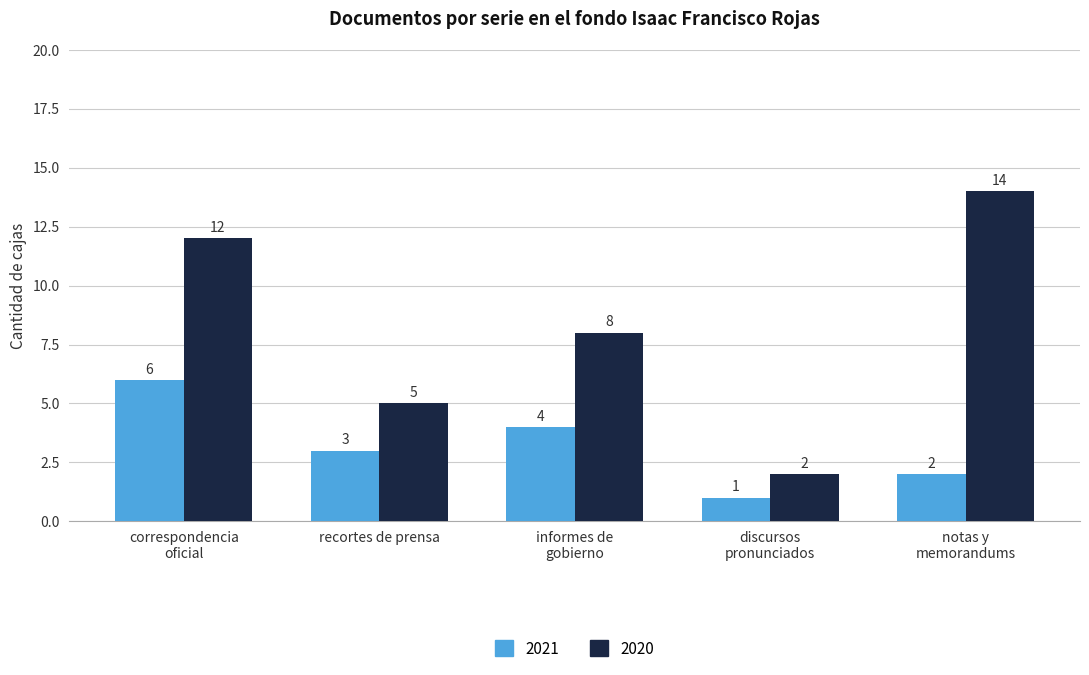

At which label is 2020 closest to 8?

informes de
gobierno